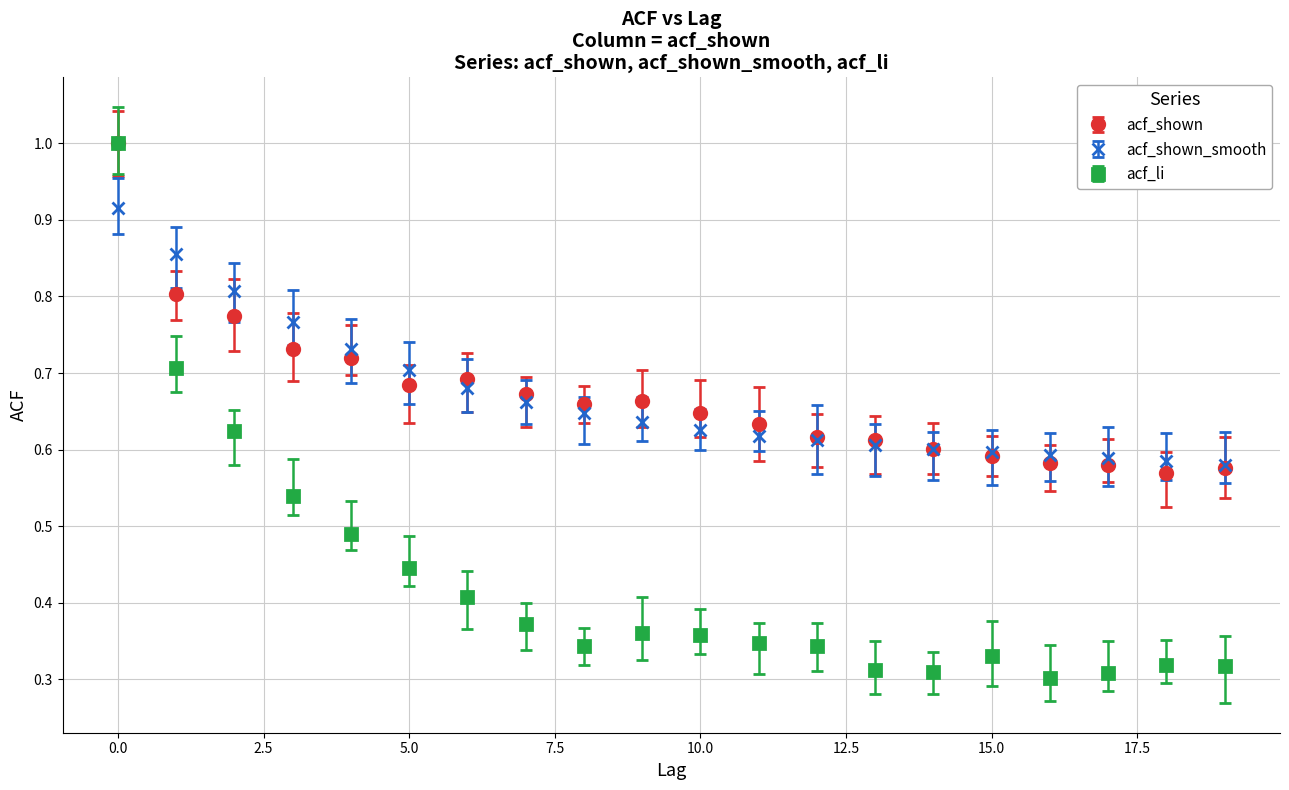

How many lines are shown in the chart?

3